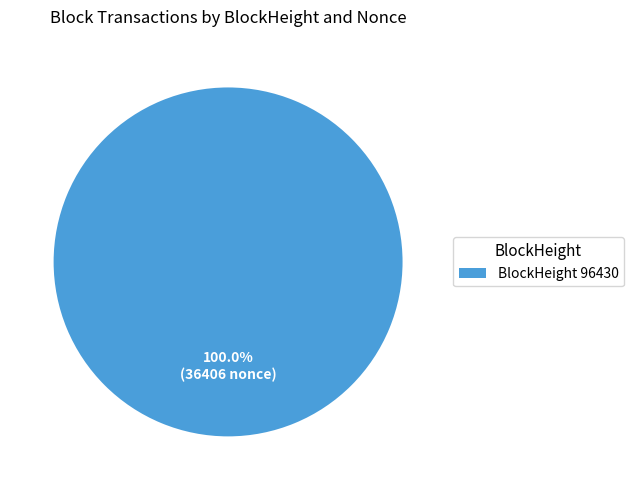

Which slice represents more than half of the pie?

BlockHeight 96430